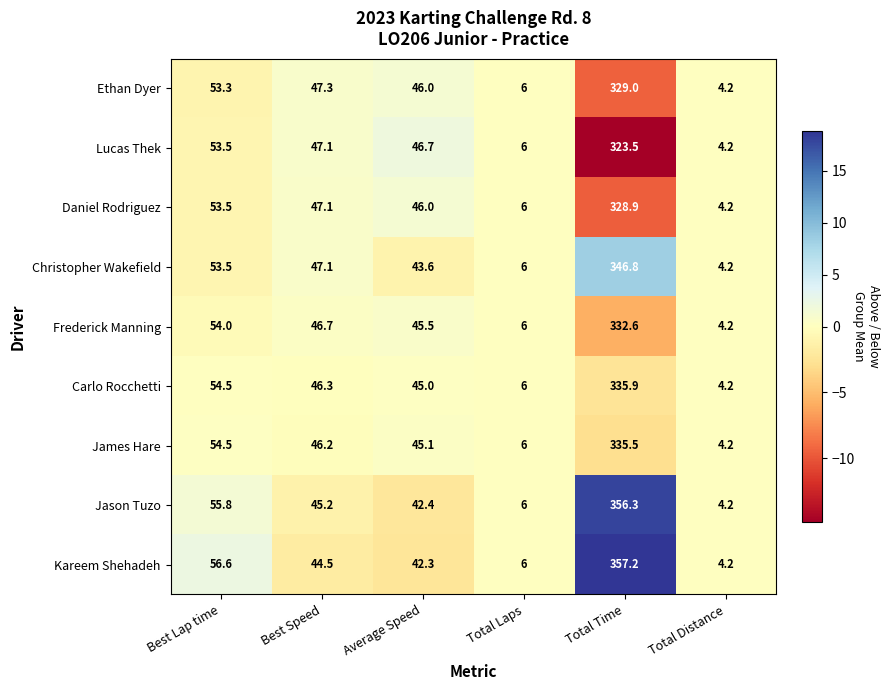

Which category has the lowest value across all series?

Total Distance